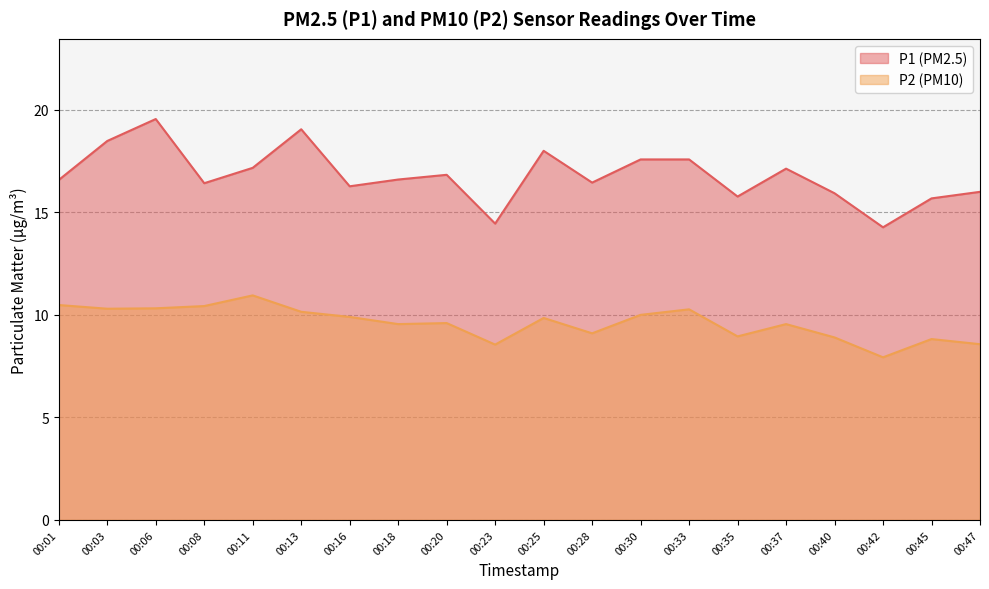

True or false: P1 has more than 1 points higher than both neighbors.

True